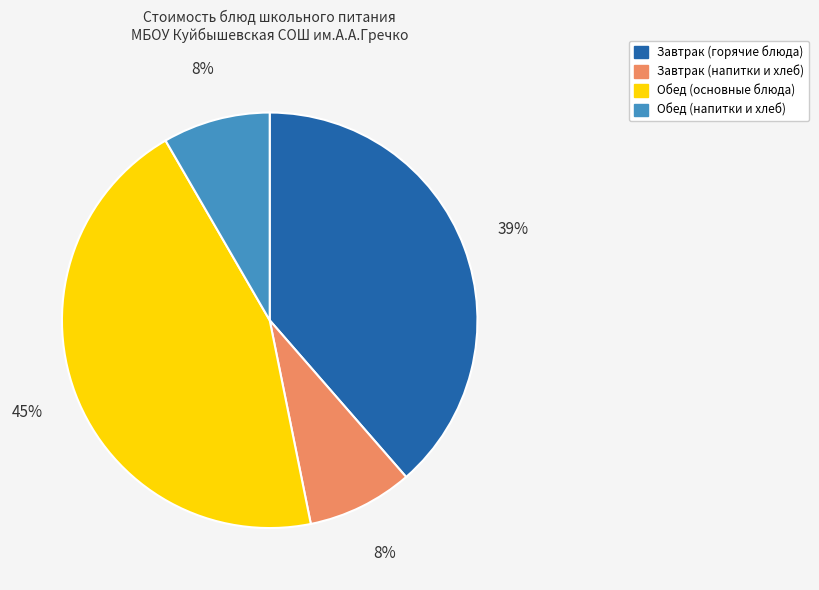

Does any single category account for the majority?

No